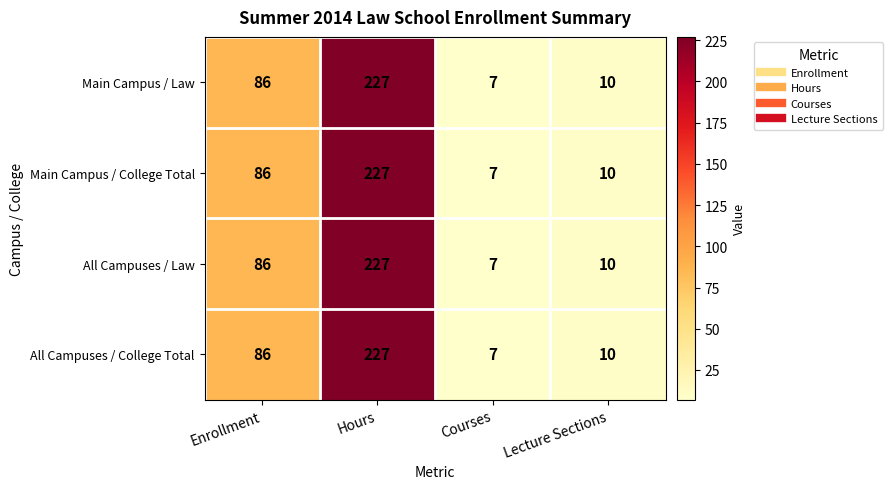

Which category has the highest value in the Main Campus / Law series?

Hours